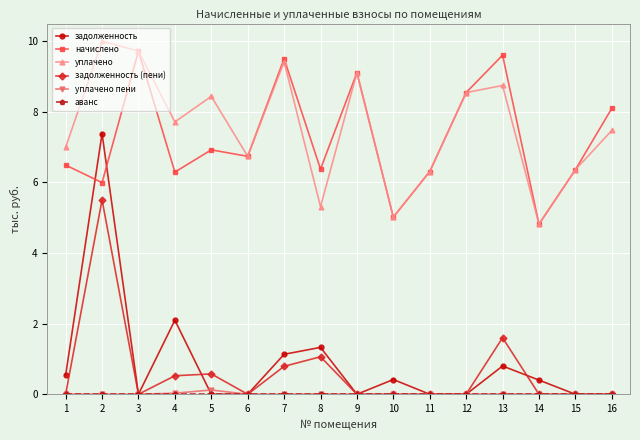

Which series has the widest spread of values?

задолженность